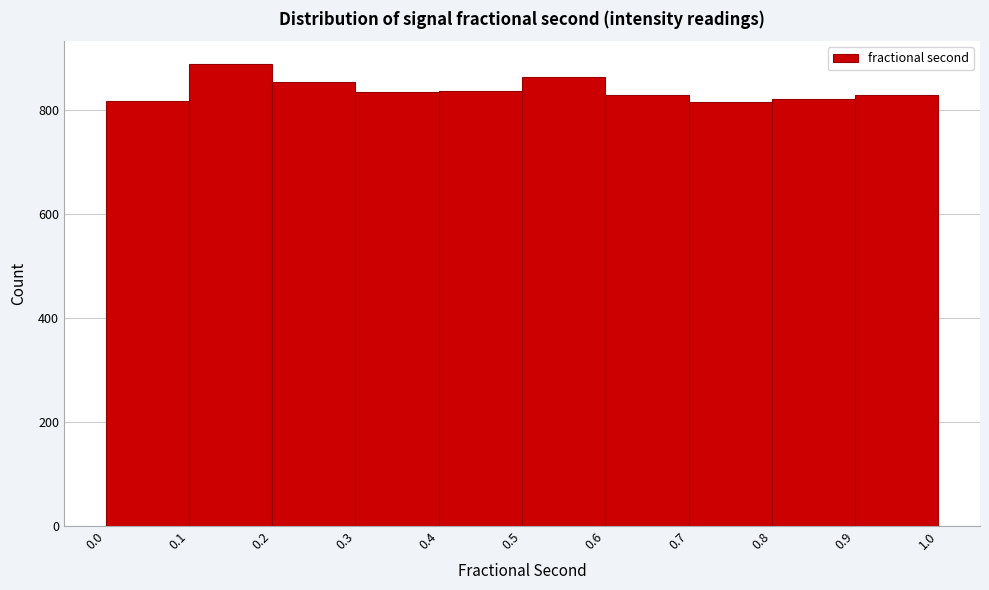

Which range on the x-axis has the tallest bar?

0.1 to 0.2